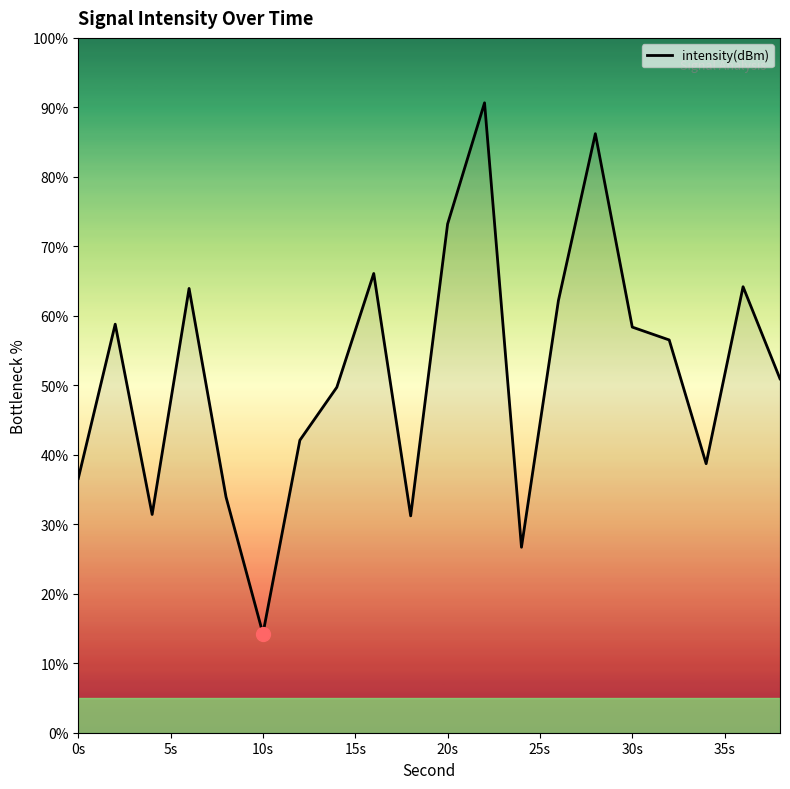

True or false: the data has more than 0 interior local peaks.

True